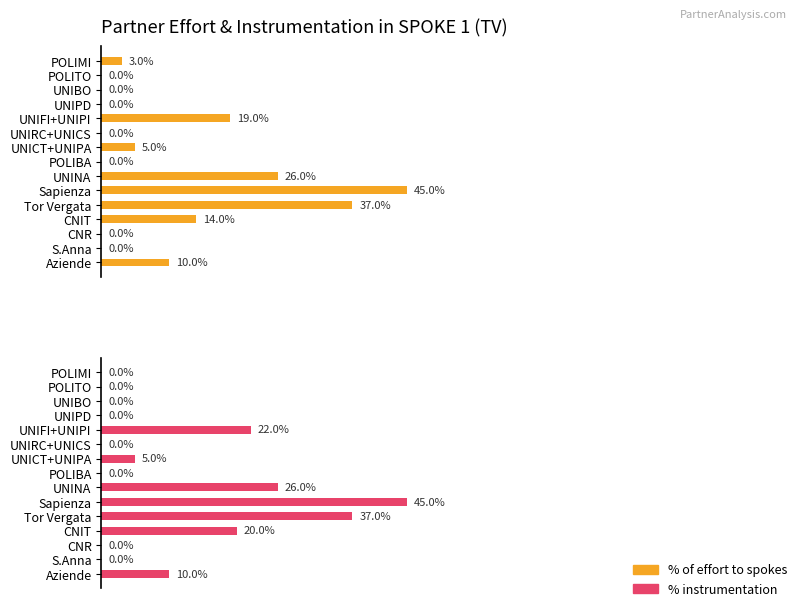

Which series has the largest range (max minus min)?

% of effort to spokes